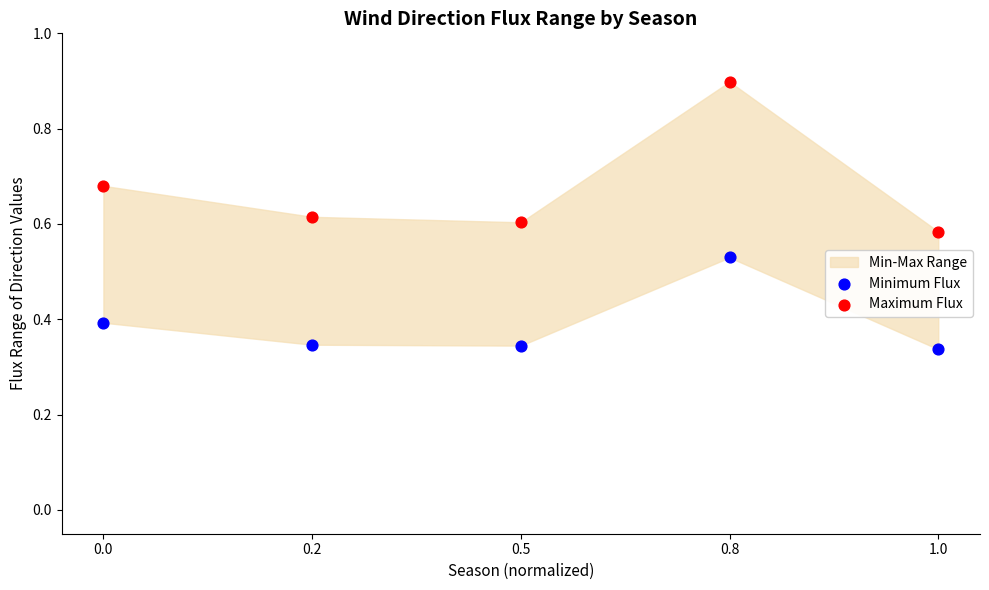

What is the X range (max minus min) for the scatter plot?

1.0